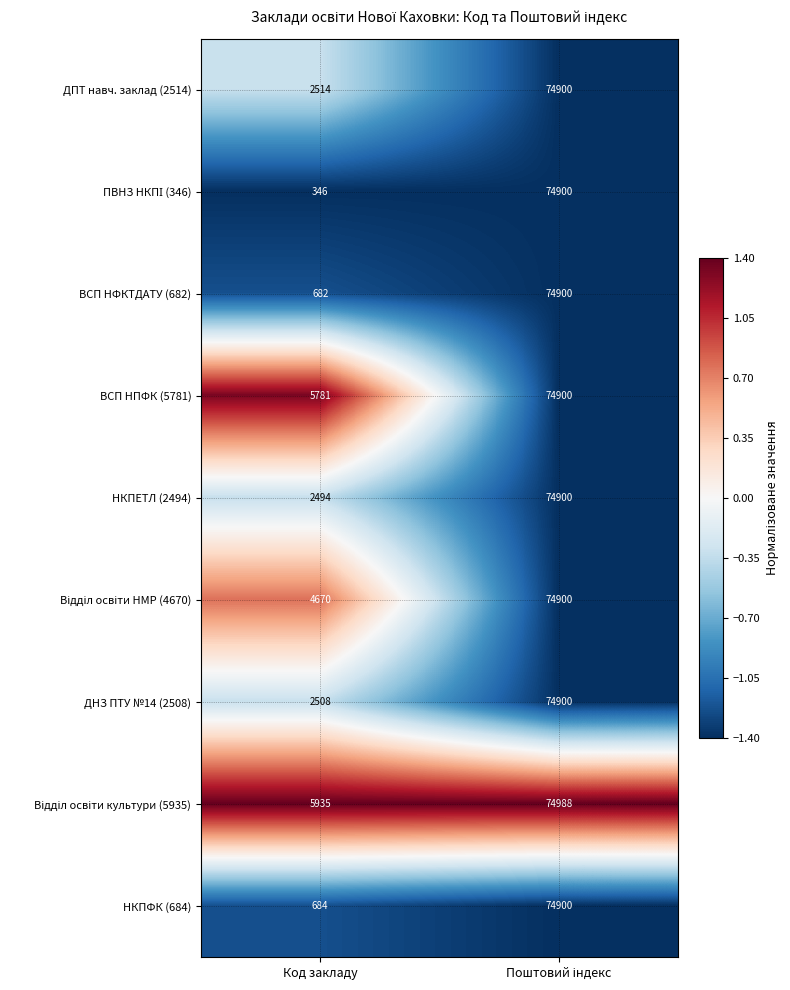

What is the total value across all series at Код закладу?

25614